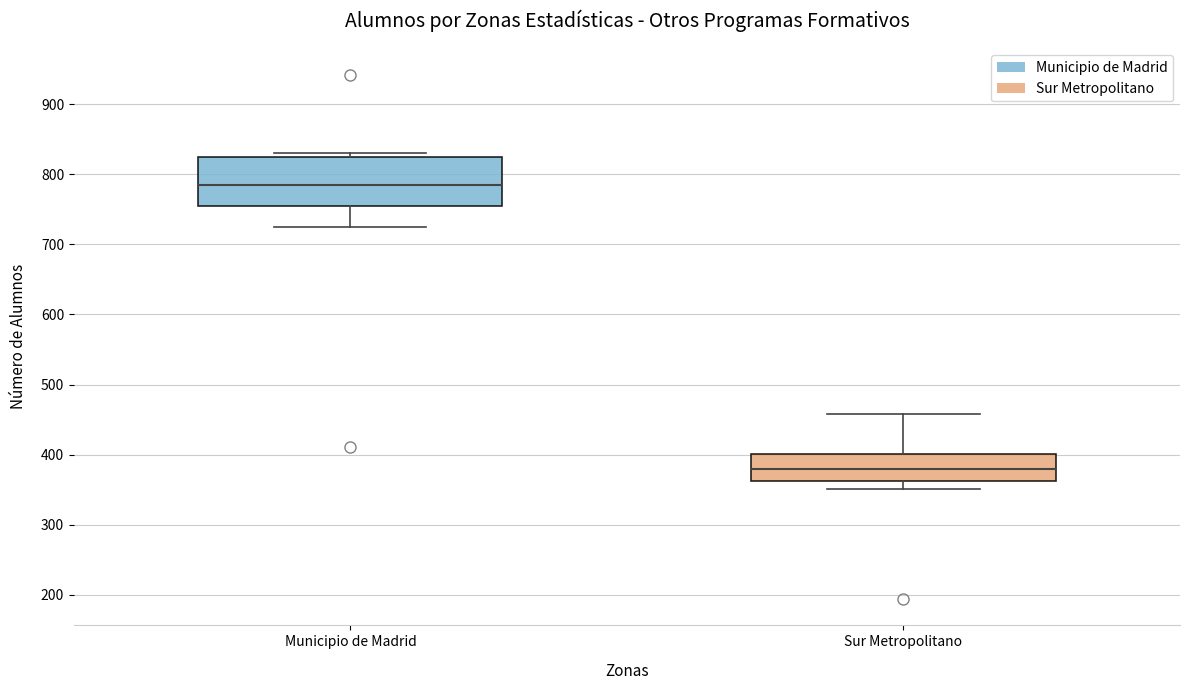

Reading left to right, read every box against the y-axis: the position of its median line, the range the box covers, and the ends of its whiskers. The values are not printed on the chart, so give them approximately, as read against the axis.

Municipio de Madrid: median 790, box 760 to 820, whiskers 730 to 830
Sur Metropolitano: median 380, box 360 to 400, whiskers 350 to 460